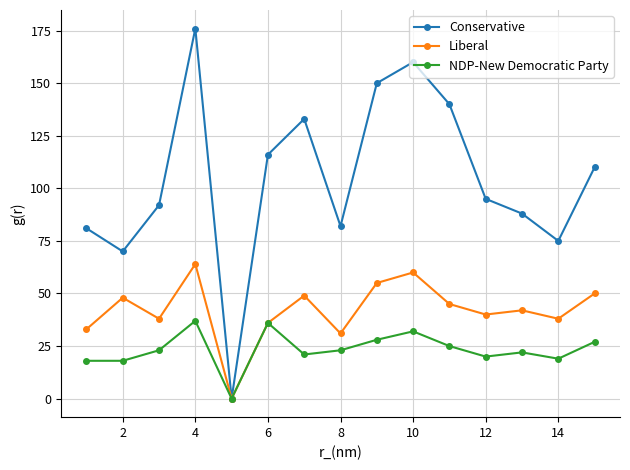

Rank the series by their maximum value, from lowest to highest.

NDP-New Democratic Party, Liberal, Conservative